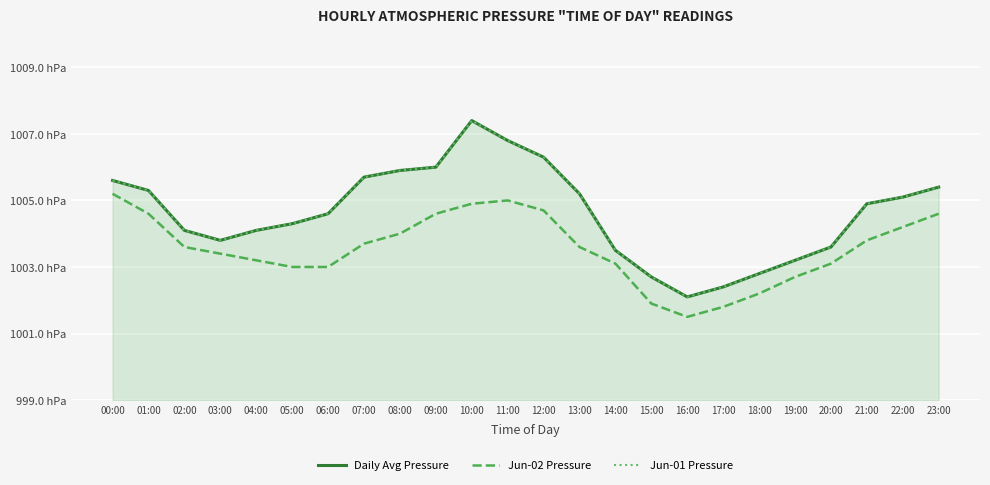

Reading left to right, transcribe all the data shown in this chart.

Daily Avg Pressure: 00:00=1005.6	01:00=1005.3	02:00=1004.1	03:00=1003.8	04:00=1004.1	05:00=1004.3	06:00=1004.6	07:00=1005.7	08:00=1005.9	09:00=1006.0	10:00=1007.4	11:00=1006.8	12:00=1006.3	13:00=1005.2	14:00=1003.5	15:00=1002.7	16:00=1002.1	17:00=1002.4	18:00=1002.8	19:00=1003.2	20:00=1003.6	21:00=1004.9	22:00=1005.1	23:00=1005.4
Jun-02 Pressure: 00:00=1005.2	01:00=1004.6	02:00=1003.6	03:00=1003.4	04:00=1003.2	05:00=1003.0	06:00=1003.0	07:00=1003.7	08:00=1004.0	09:00=1004.6	10:00=1004.9	11:00=1005.0	12:00=1004.7	13:00=1003.6	14:00=1003.1	15:00=1001.9	16:00=1001.5	17:00=1001.8	18:00=1002.2	19:00=1002.7	20:00=1003.1	21:00=1003.8	22:00=1004.2	23:00=1004.6
Jun-01 Pressure: 00:00=1005.6	01:00=1005.3	02:00=1004.1	03:00=1003.8	04:00=1004.1	05:00=1004.3	06:00=1004.6	07:00=1005.7	08:00=1005.9	09:00=1006.0	10:00=1007.4	11:00=1006.8	12:00=1006.3	13:00=1005.2	14:00=1003.5	15:00=1002.7	16:00=1002.1	17:00=1002.4	18:00=1002.8	19:00=1003.2	20:00=1003.6	21:00=1004.9	22:00=1005.1	23:00=1005.4